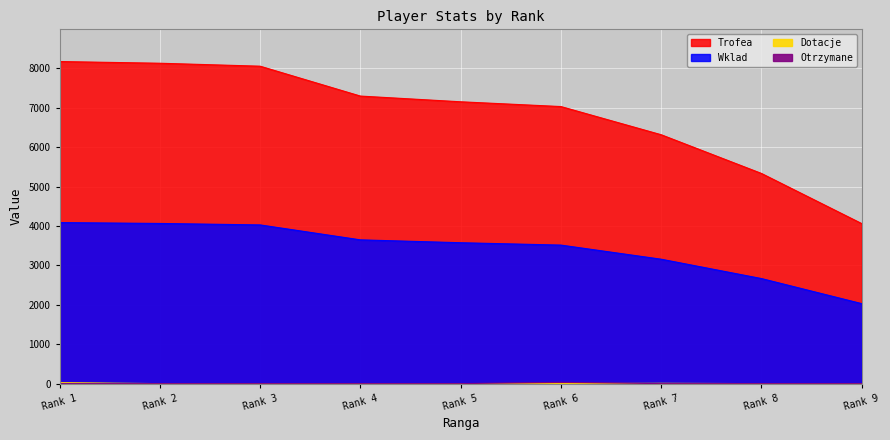

Is it true that Otrzymane equals 0 at 2?

True